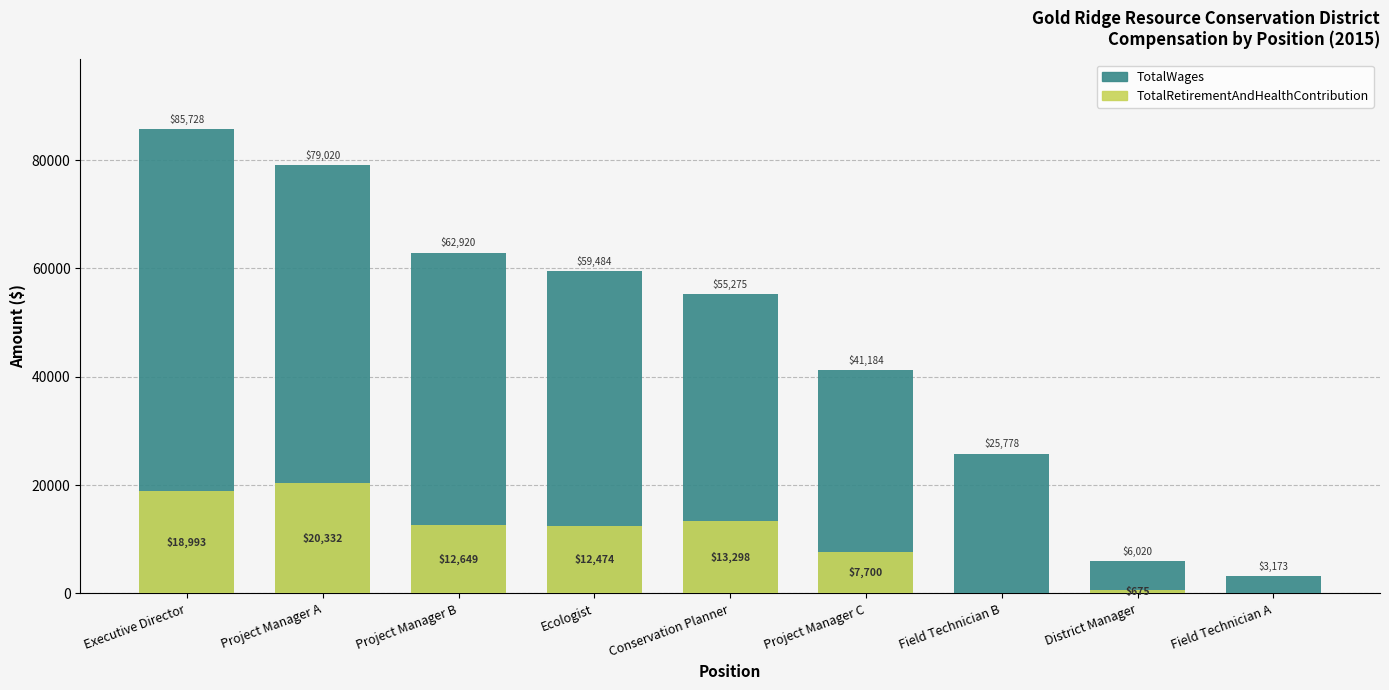

Which series has the widest spread of values?

TotalWages